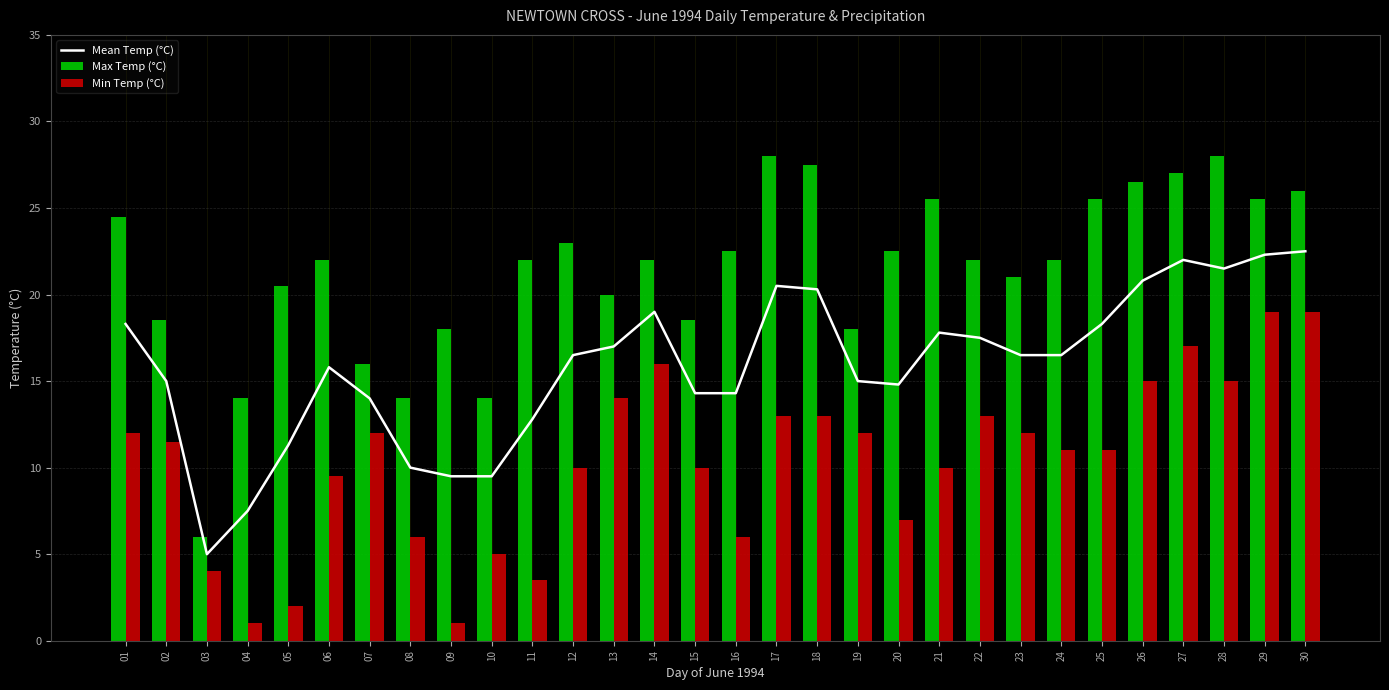

The Min Temp (°C) series shows 2.6 at 08. True or false?

False